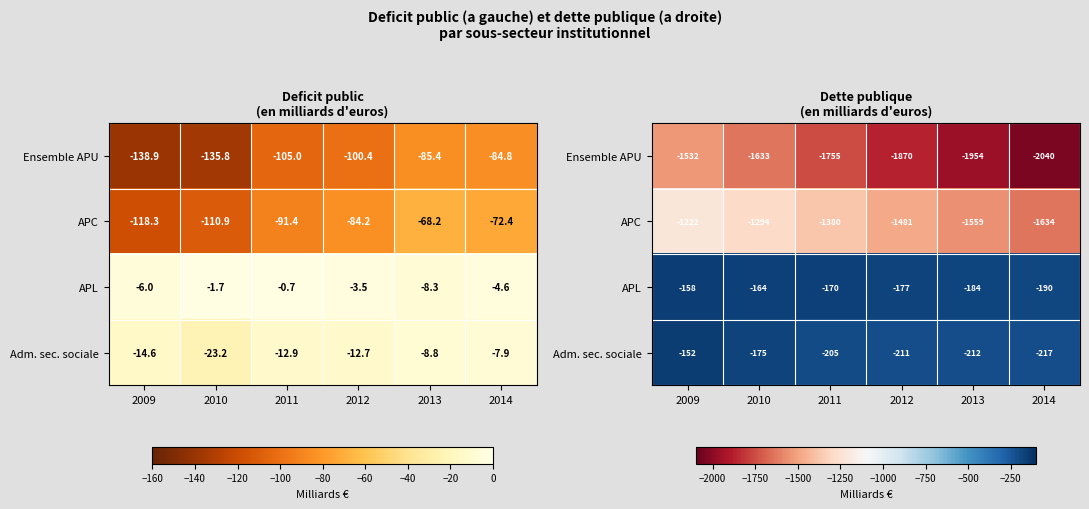

At which label is APL closest to -173?

2011